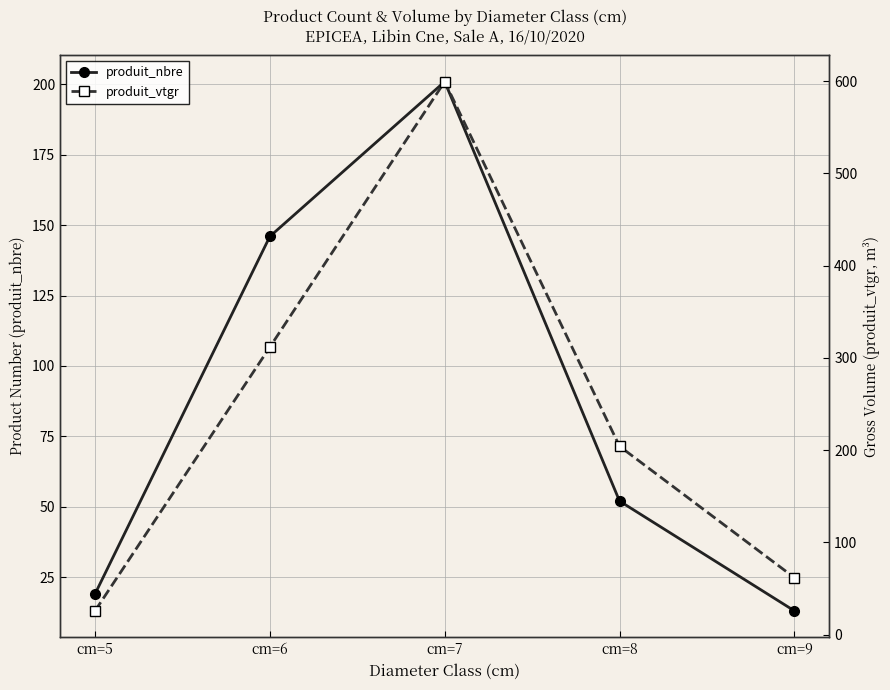

What is the value of the produit_nbre point at the 2nd from the left?

146